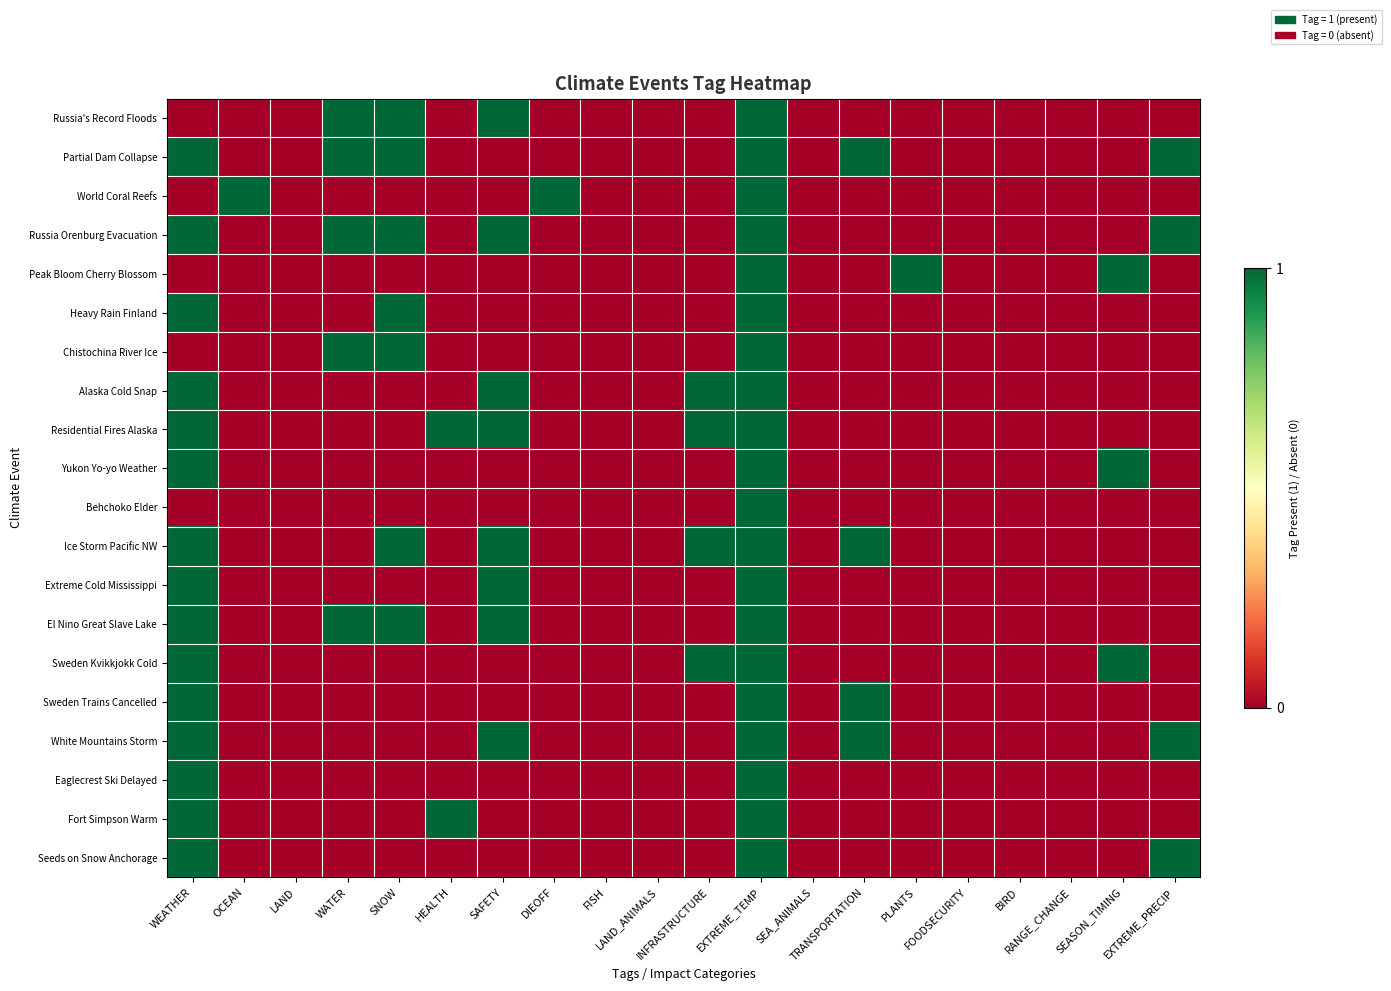

Which series changed the most between EXTREME_TEMP and BIRD?

Russia's Record Floods